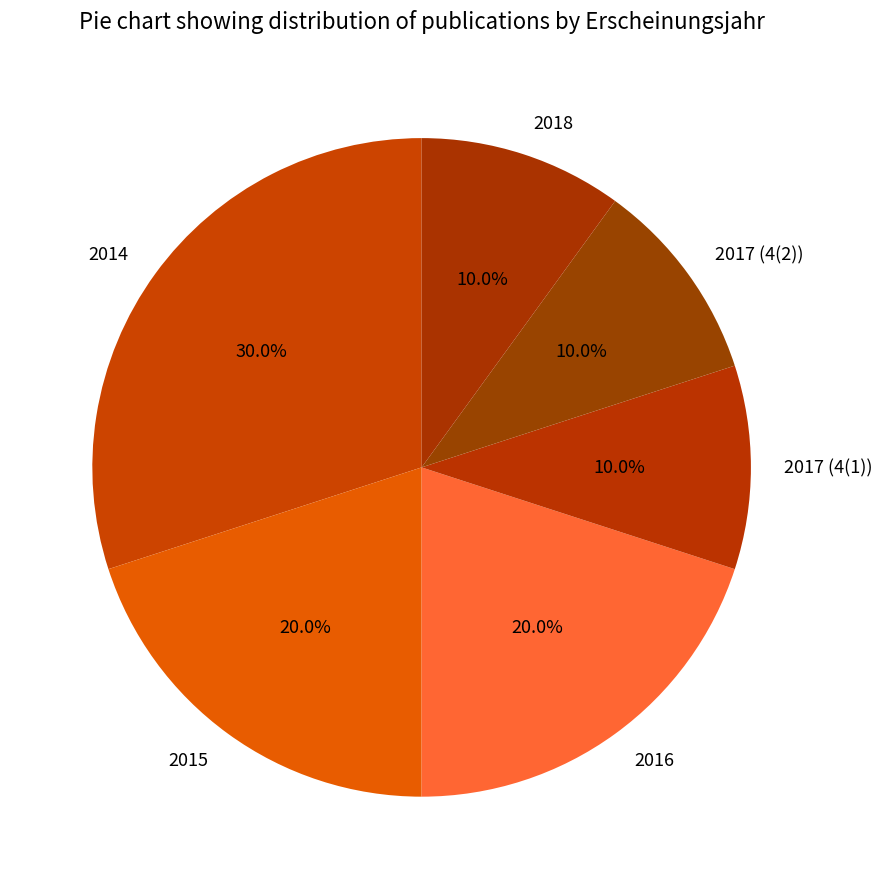

Is it true that 2014 is 30% of the pie?

True